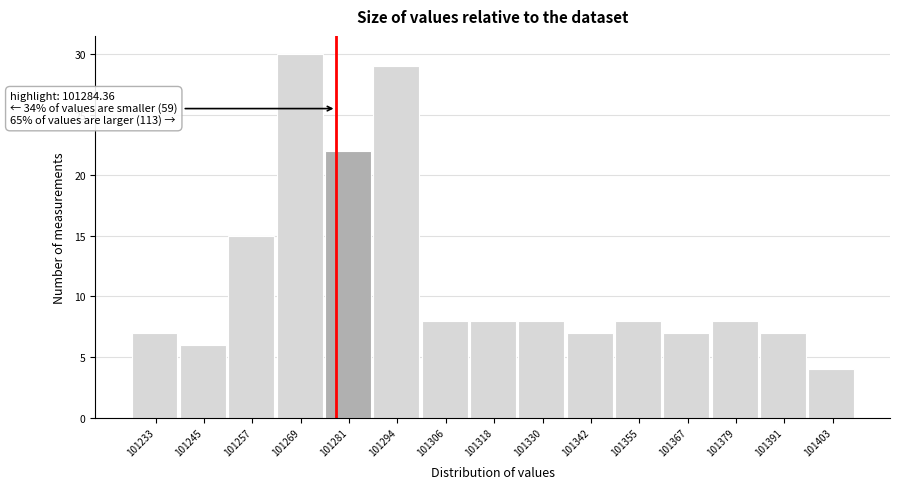

Reading left to right, what are all the values shown in this chart?

101233=7	101245=6	101257=15	101269=30	101281=22	101294=29	101306=8	101318=8	101330=8	101342=7	101355=8	101367=7	101379=8	101391=7	101403=4